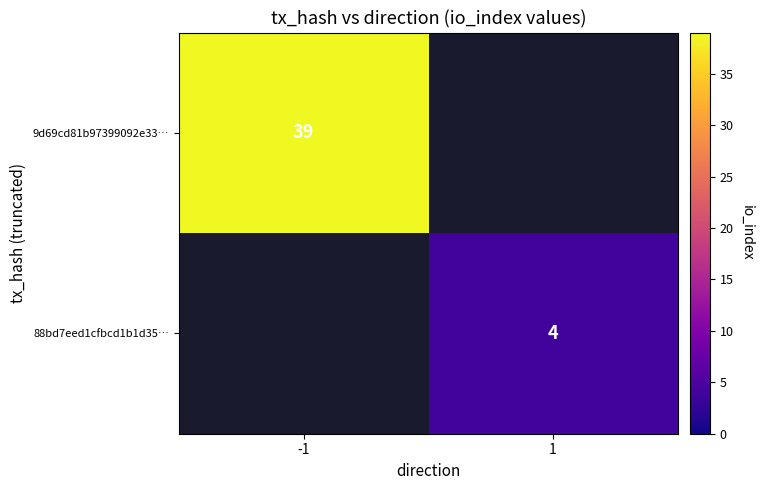

Is it true that 9d69cd81b97399092e33… equals 39 at -1?

True